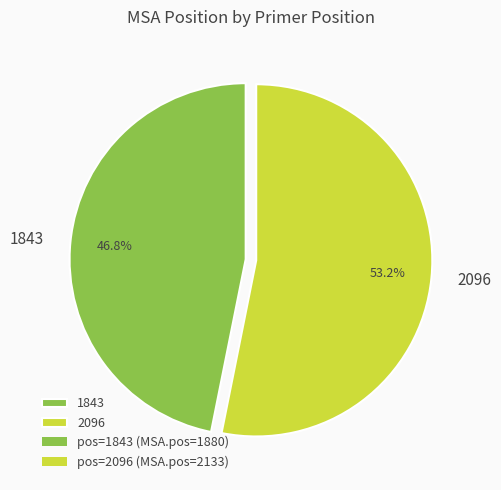

Which slice is the largest?

2096